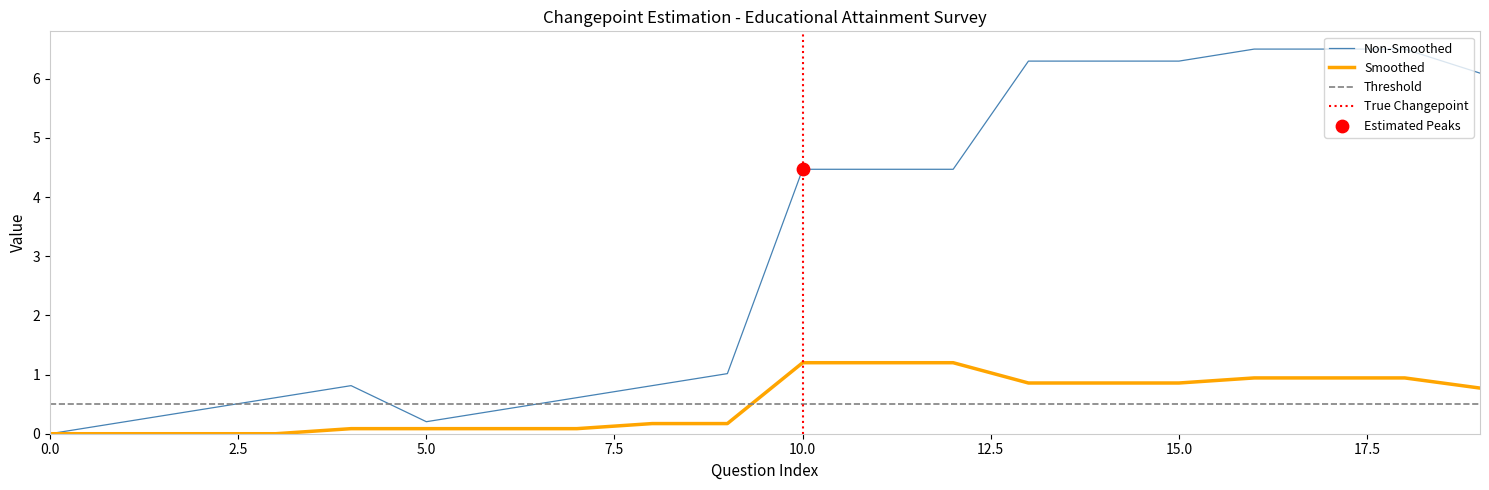

Is the value of Smoothed at 10 greater than the value of Non-Smoothed at 17?

No